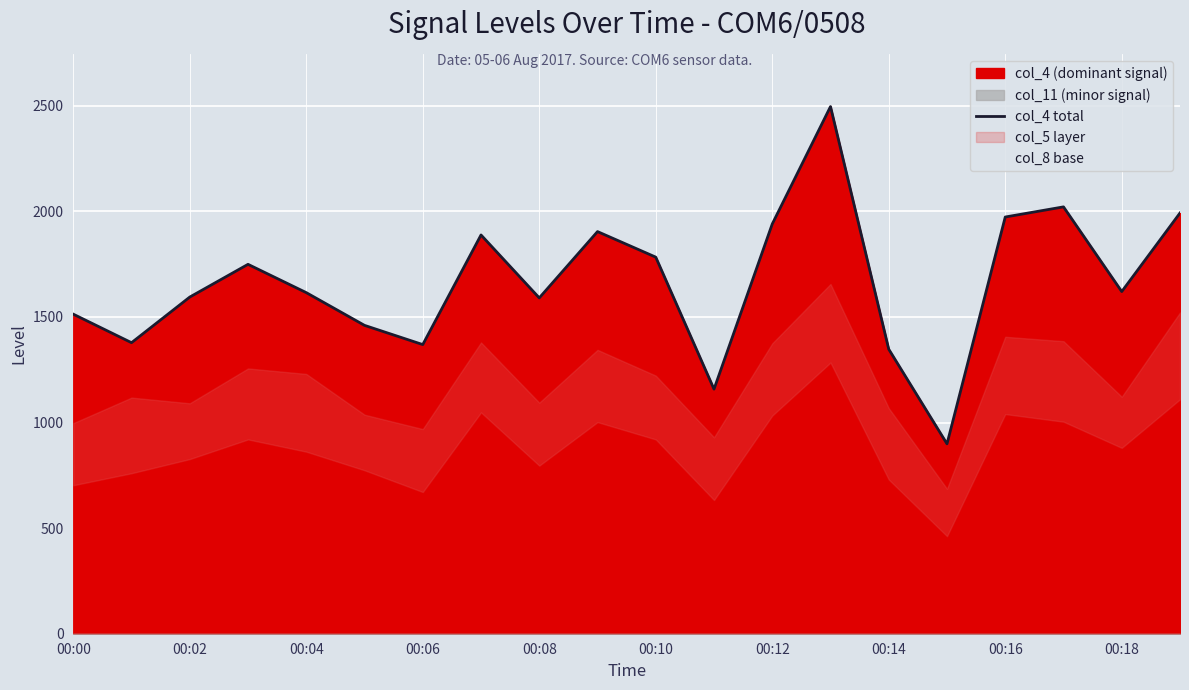

True or false: the data shows 572 at 00:02.

False